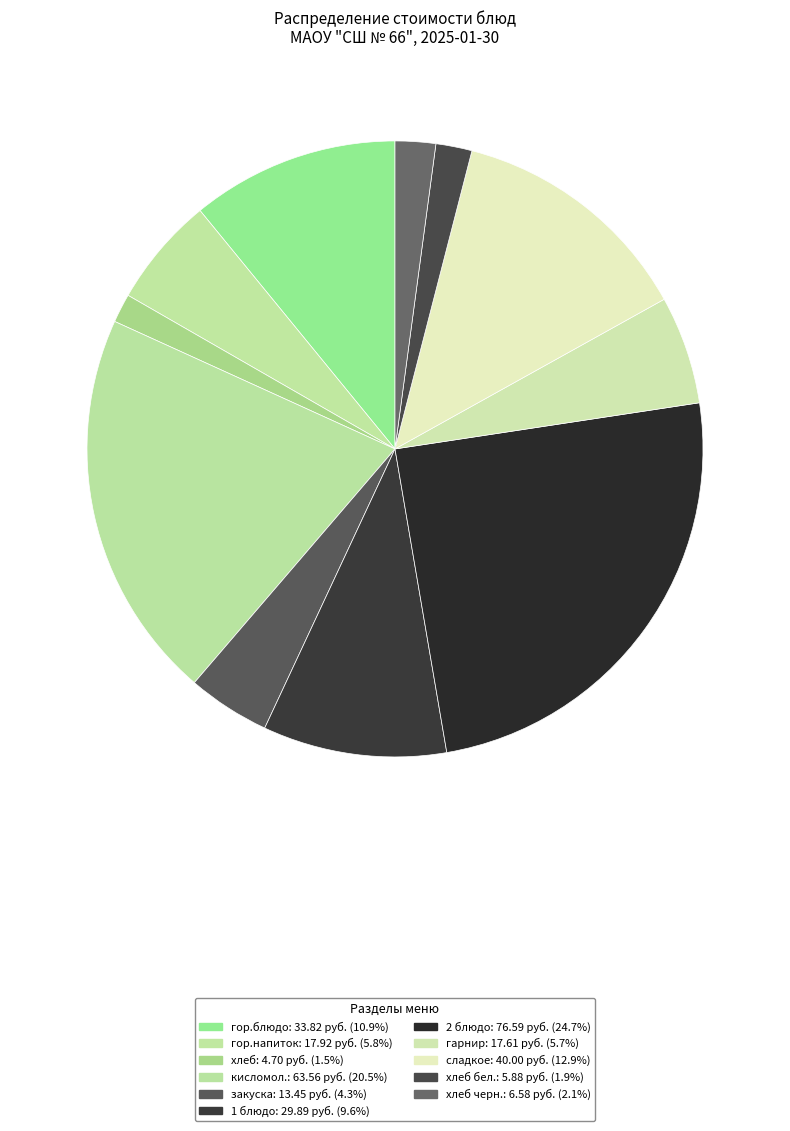

Count the number of slices in the pie.

11